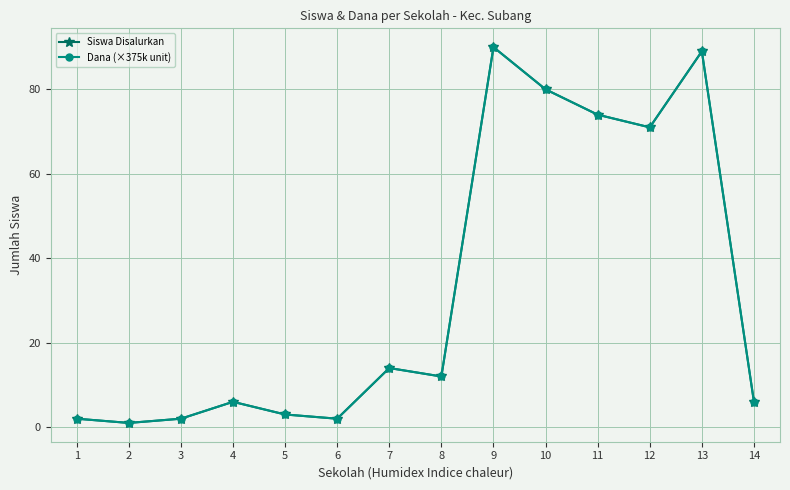

True or false: Siswa Disalurkan has a value of 135 at 9.

False